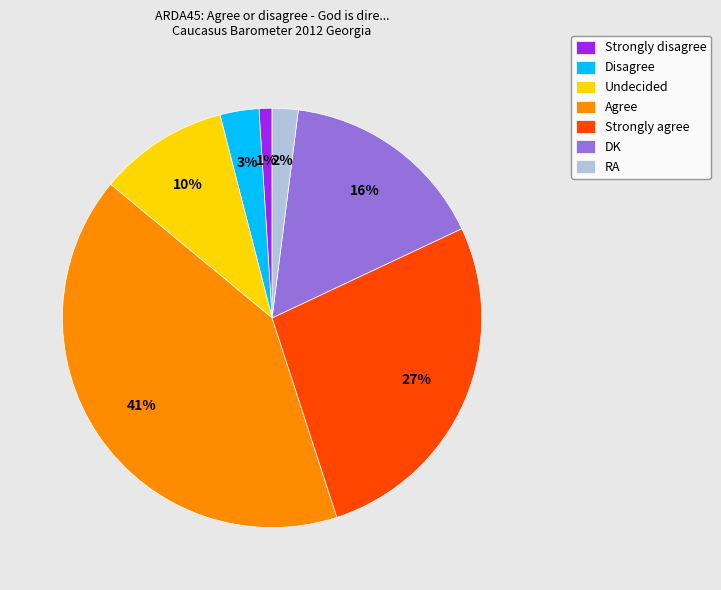

To the nearest percent, what is the difference between the largest and smallest slice percentages?

40%